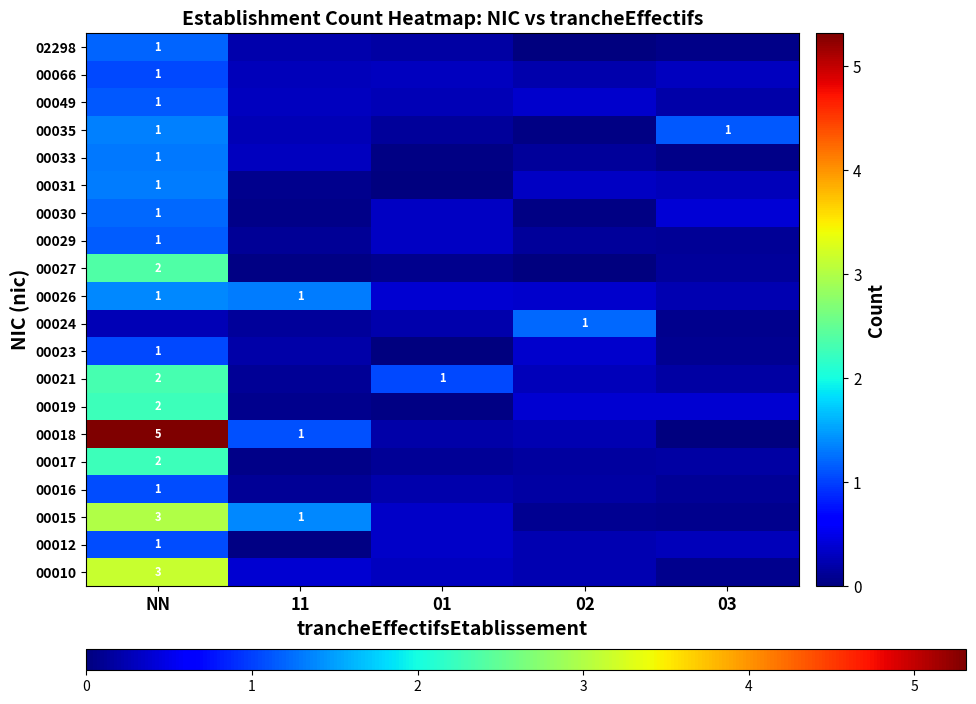

Which has a higher value, 02 or 11?

11